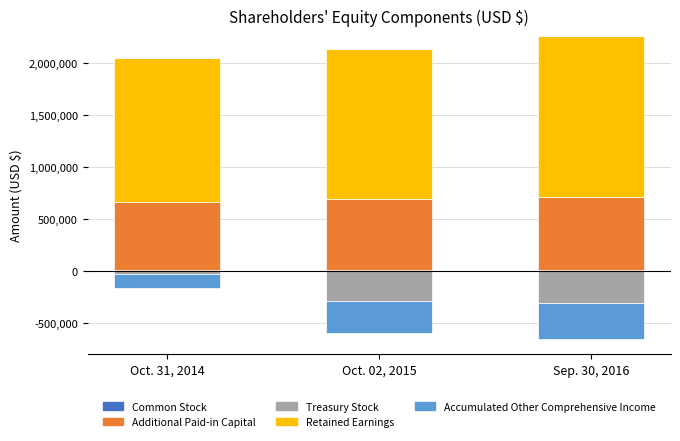

Is it true that Additional Paid-in Capital equals 187911 at Oct. 31, 2014?

False